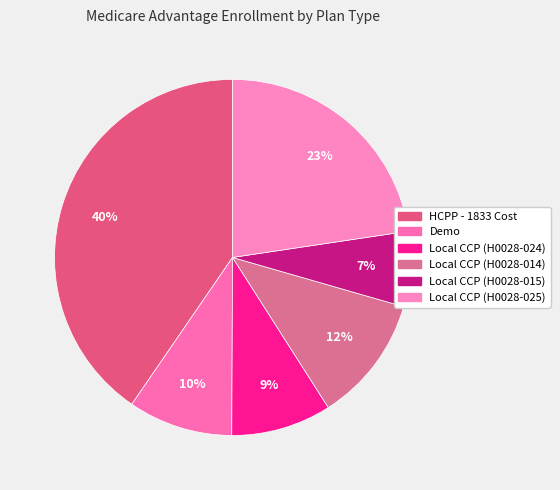

What percentage is the Demo slice, to the nearest percent?

10%